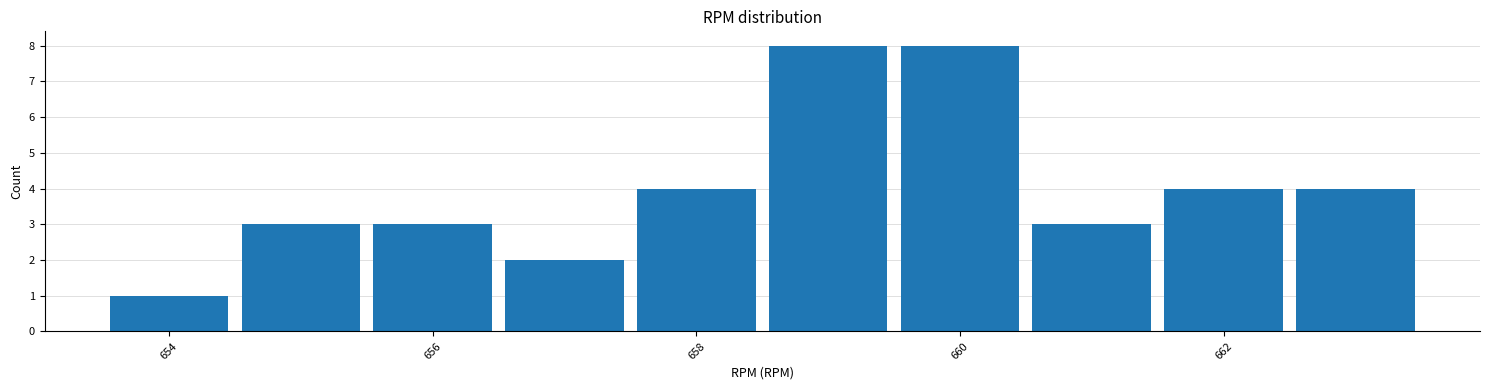

Reading left to right, list every bar in this chart as the range it spans on the x-axis followed by its height. Neither the bar edges nor the heights are printed on the chart, so give them approximately, as read against the axes.

653.5 to 654.5: 1
654.5 to 655.5: 3
655.5 to 656.5: 3
656.5 to 657.5: 2
657.5 to 658.5: 4
658.5 to 659.5: 8
659.5 to 660.5: 8
660.5 to 661.5: 3
661.5 to 662.5: 4
662.5 to 663.5: 4